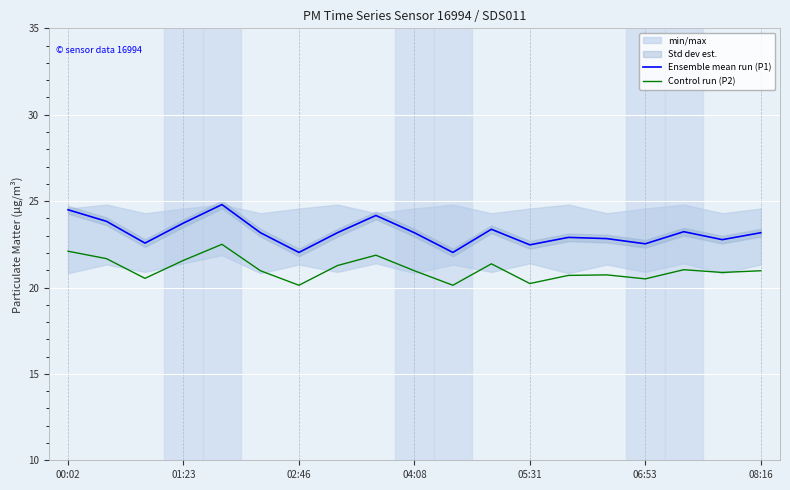

True or false: Ensemble mean run (P1) and Control run (P2) cross at least once.

False